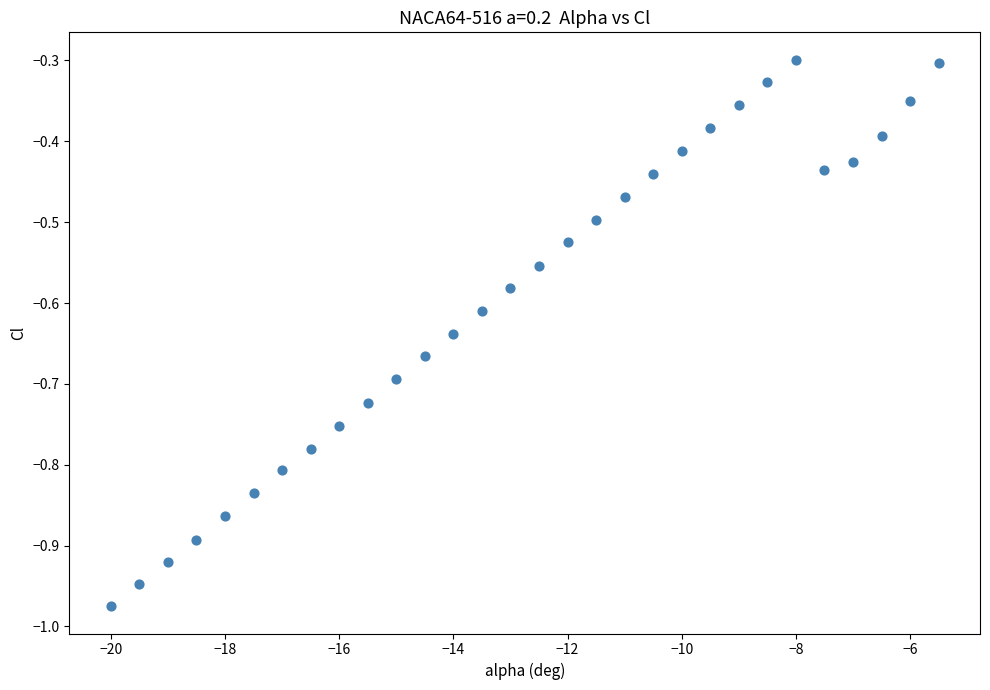

What is the range of X values (max minus min)?

14.5